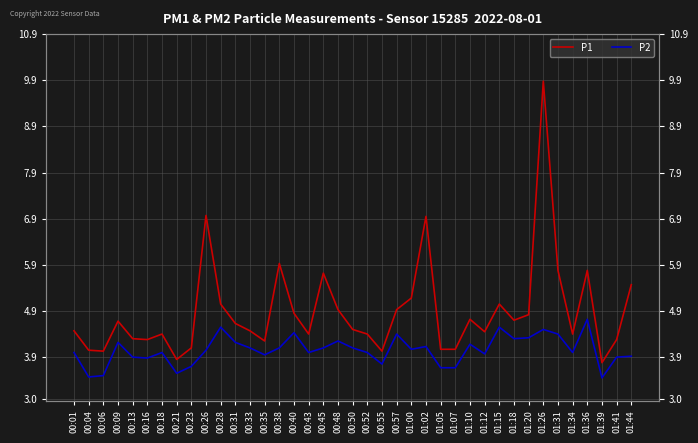

Is it true that P1 equals 2.7 at 01:02?

False